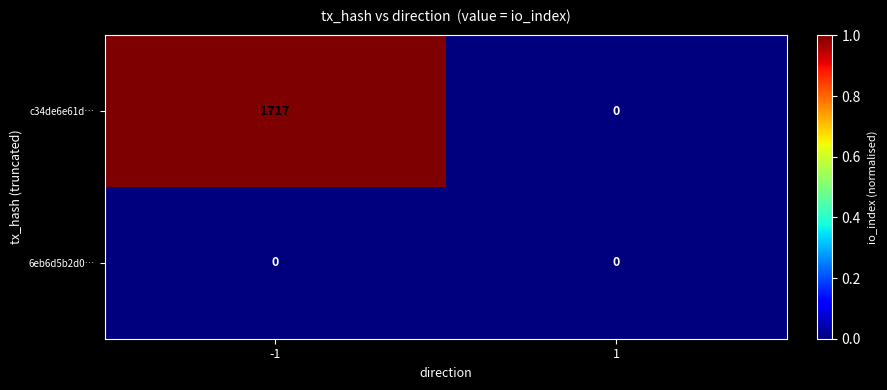

What is the sum of the c34de6e61d… values at -1 and 1?

1717